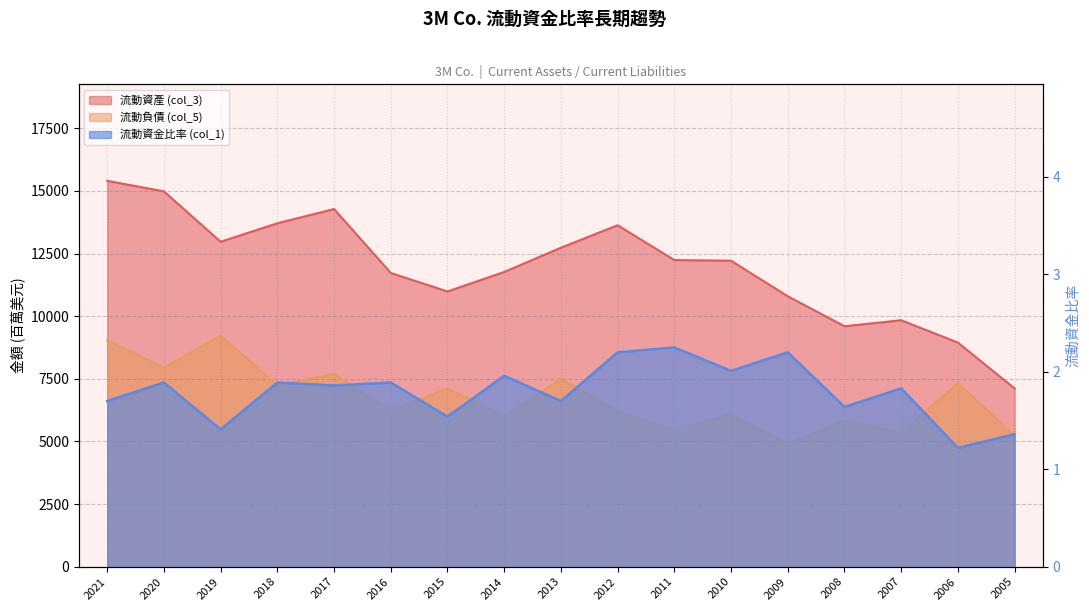

Does the chart have visible grid lines?

Yes